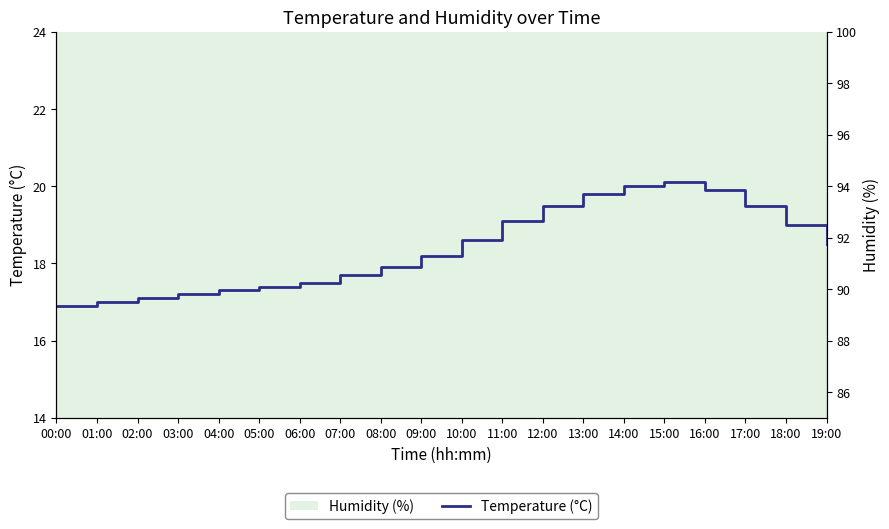

True or false: the data has more than 2 interior local peaks.

False